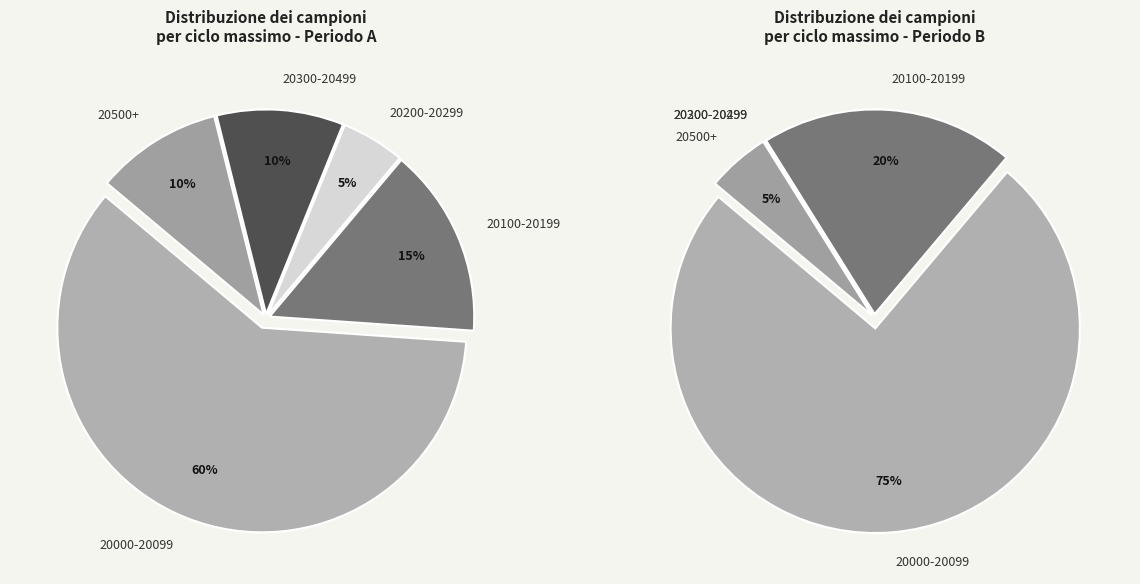

Is the sum of 28 and 12 greater than half?

No